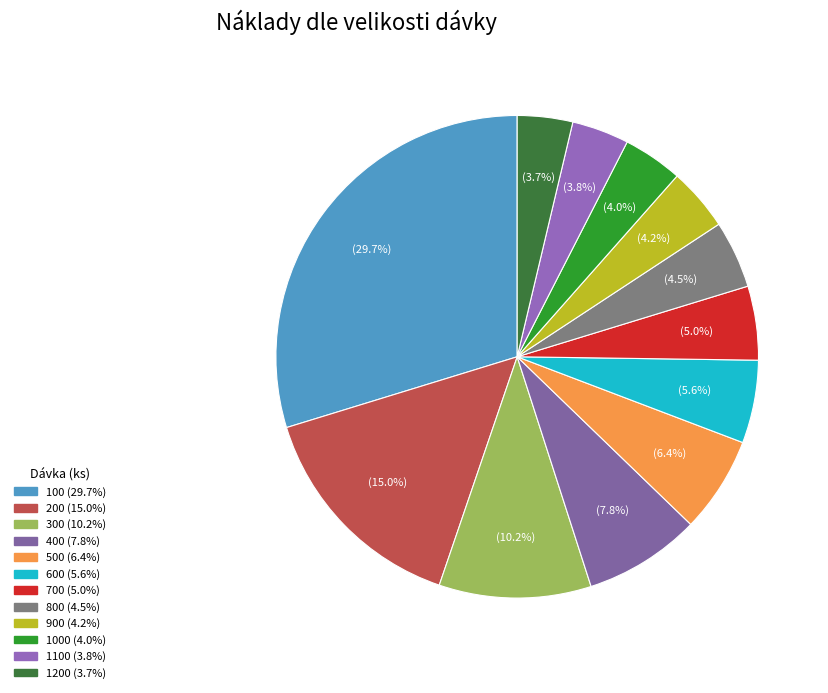

Which category has the smallest portion of the pie?

1200